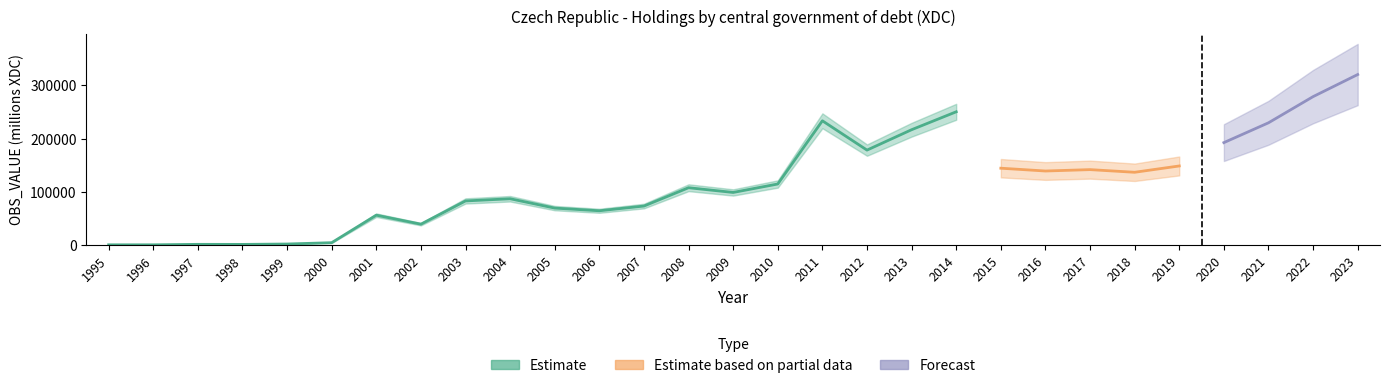

Reading left to right, extract all data points from this chart.

1995=0	1996=0	1997=901	1998=796	1999=1507	2000=4030	2001=55798	2002=38851	2003=82588	2004=86698	2005=69124	2006=64086	2007=72969	2008=107448	2009=98561	2010=114466	2011=233421	2012=178246	2013=216637	2014=250370	2015=144191	2016=138911	2017=141528	2018=136524	2019=148417	2020=192353	2021=229638	2022=278906	2023=320491